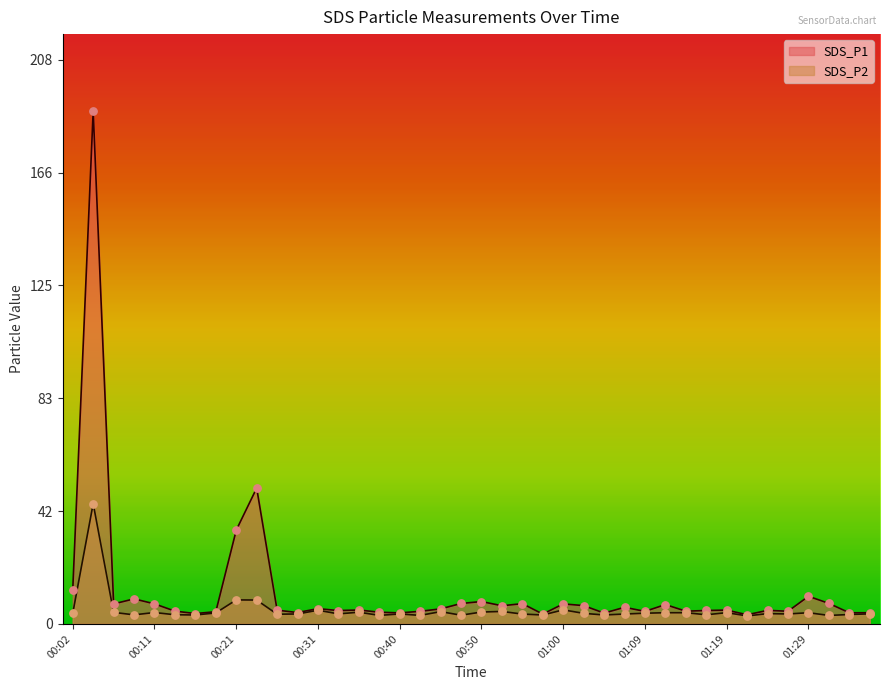

Which series has the largest total across all categories?

SDS_P1